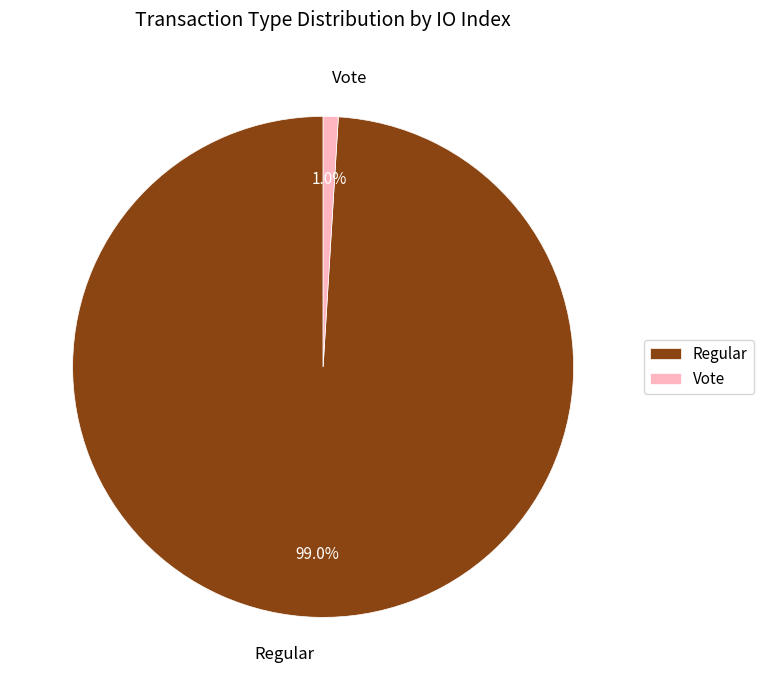

Which slice is the largest?

Regular